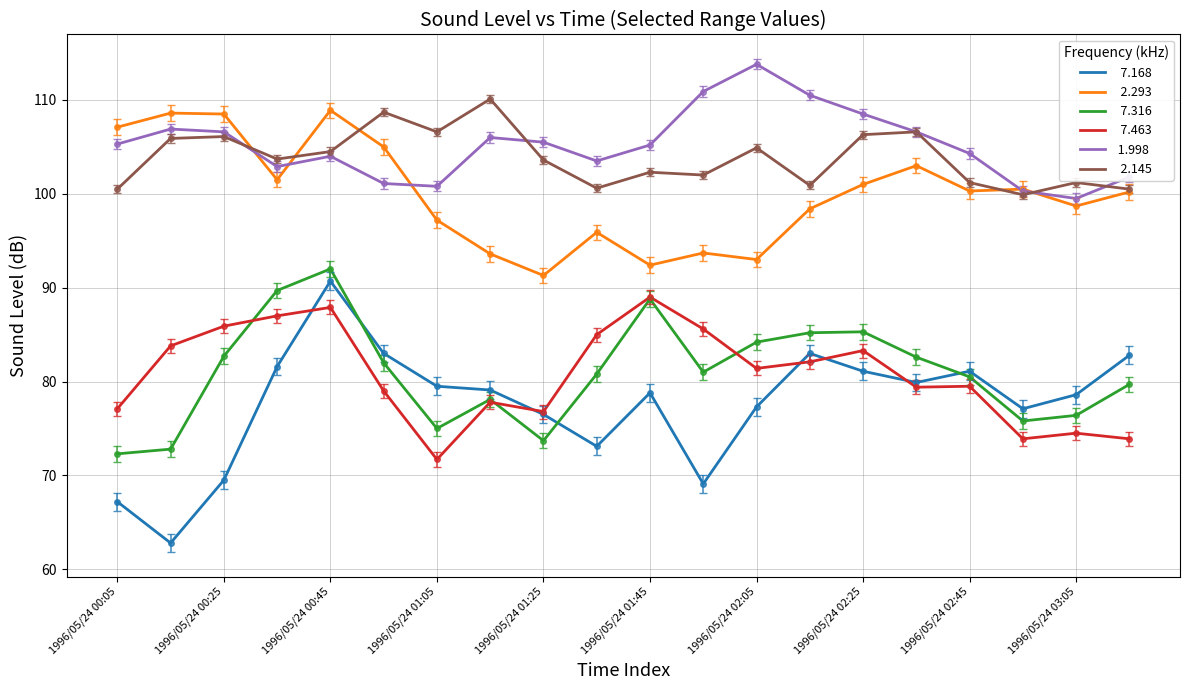

What is the greatest value displayed?

113.8